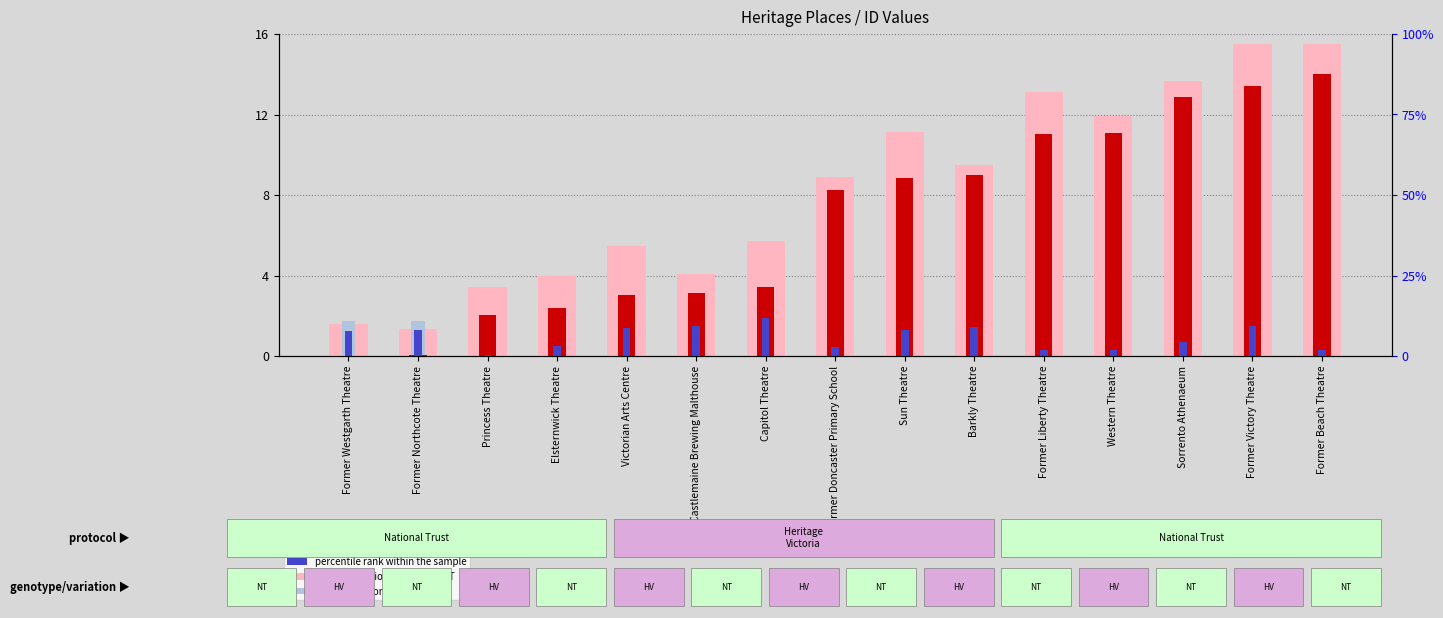

How many data points in count are less than 8?

7